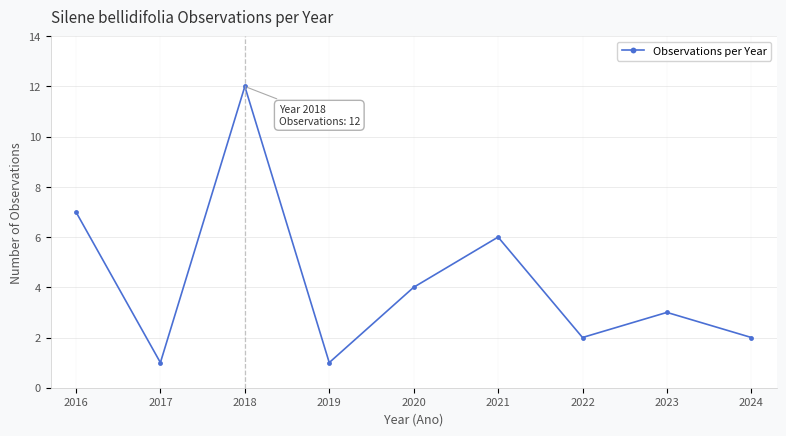

The value at 2019 is 0. True or false?

False